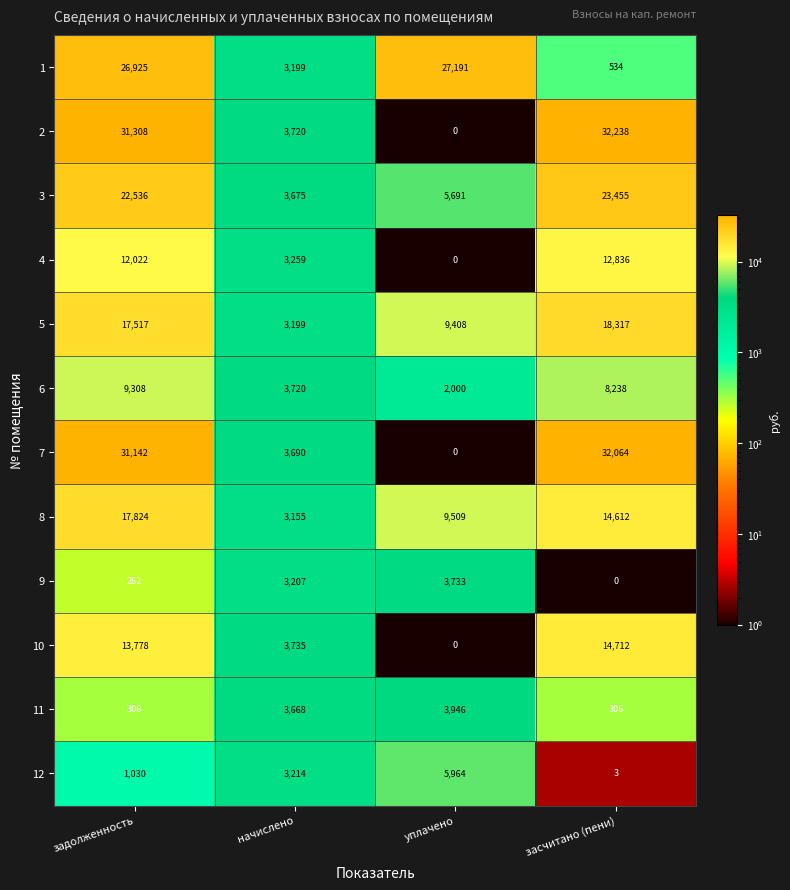

What is the difference between the 10 values at засчитано (пени) and уплачено?

14712